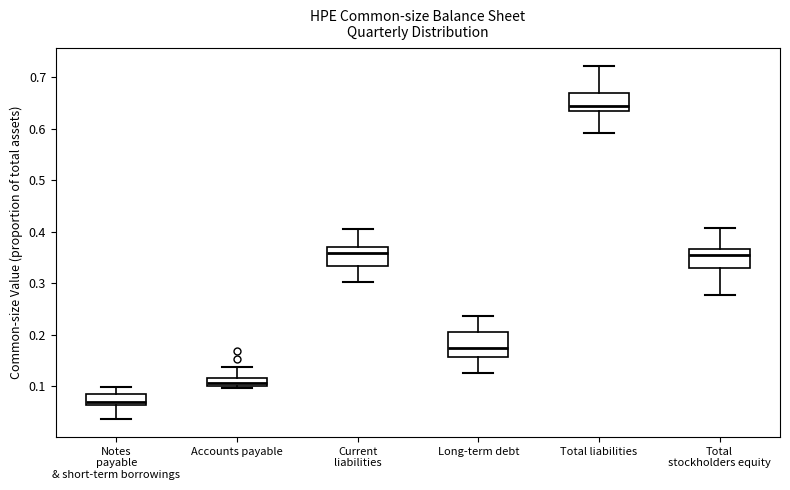

Reading left to right, read every box against the y-axis: the position of its median line, the range the box covers, and the ends of its whiskers. The values are not printed on the chart, so give them approximately, as read against the axis.

Notes payable & short-term borrowings: median 0.07, box 0.06 to 0.09, whiskers 0.04 to 0.10
Accounts payable: median 0.11, box 0.10 to 0.12, whiskers 0.10 (just below the box's lower edge) to 0.14
Current liabilities: median 0.36, box 0.33 to 0.37, whiskers 0.30 to 0.41
Long-term debt: median 0.18, box 0.16 to 0.20, whiskers 0.13 to 0.24
Total liabilities: median 0.64, box 0.63 to 0.67, whiskers 0.59 to 0.72
Total stockholders equity: median 0.36, box 0.33 to 0.37, whiskers 0.28 to 0.41